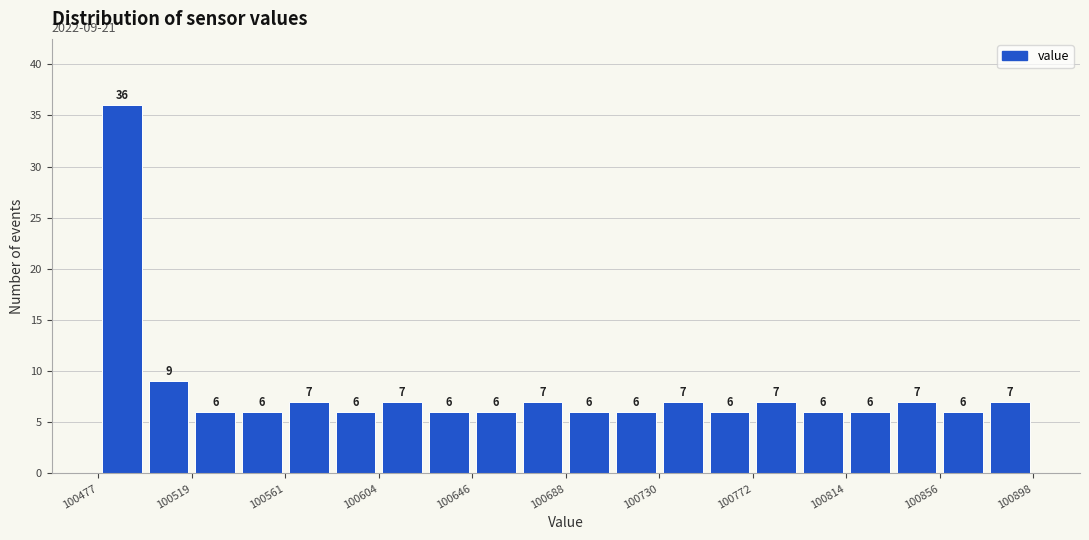

Reading left to right, list every bar in this chart as the range it spans on the x-axis followed by its height. The bar edges are not printed on the chart, so give them approximately, as read against the axis.

100475 to 100500: 36
100500 to 100520: 9
100520 to 100540: 6
100540 to 100560: 6
100560 to 100585: 7
100585 to 100605: 6
100605 to 100625: 7
100625 to 100645: 6
100645 to 100665: 6
100665 to 100690: 7
100690 to 100710: 6
100710 to 100730: 6
100730 to 100750: 7
100750 to 100770: 6
100770 to 100795: 7
100795 to 100815: 6
100815 to 100835: 6
100835 to 100855: 7
100855 to 100875: 6
100875 to 100900: 7